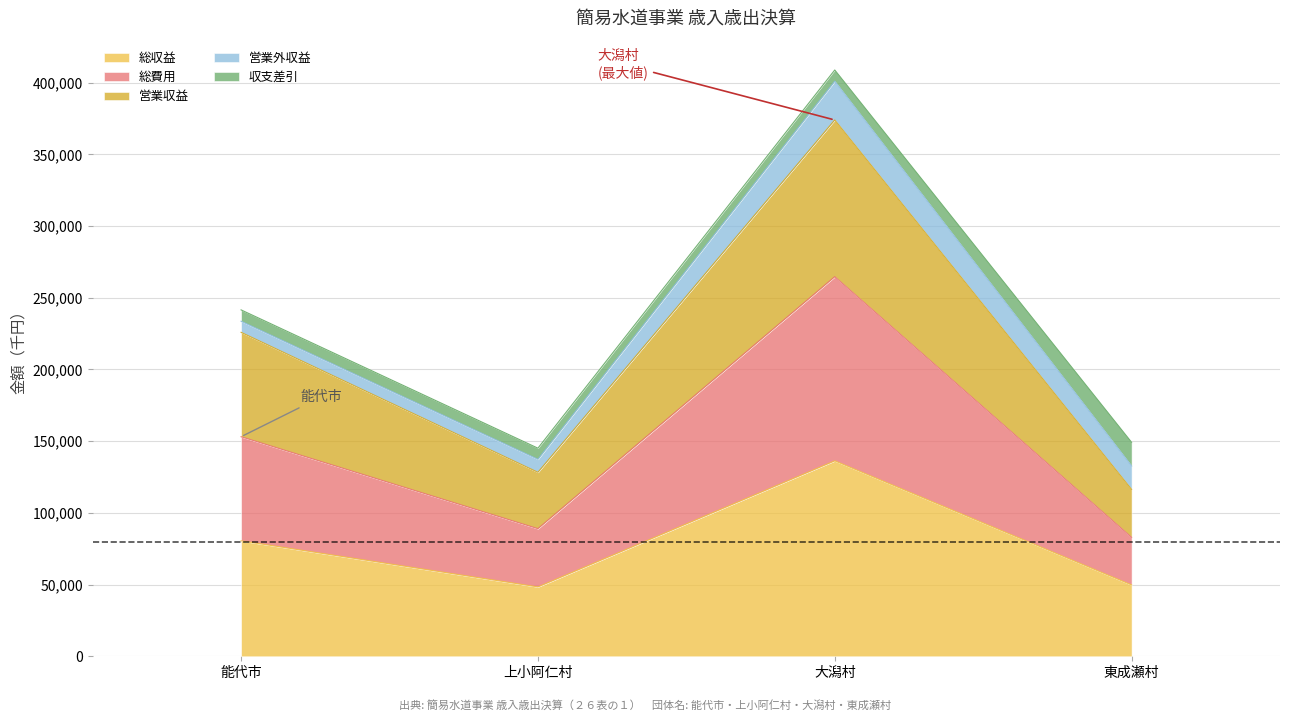

Which series changed the most between 能代市 and 大潟村?

総費用